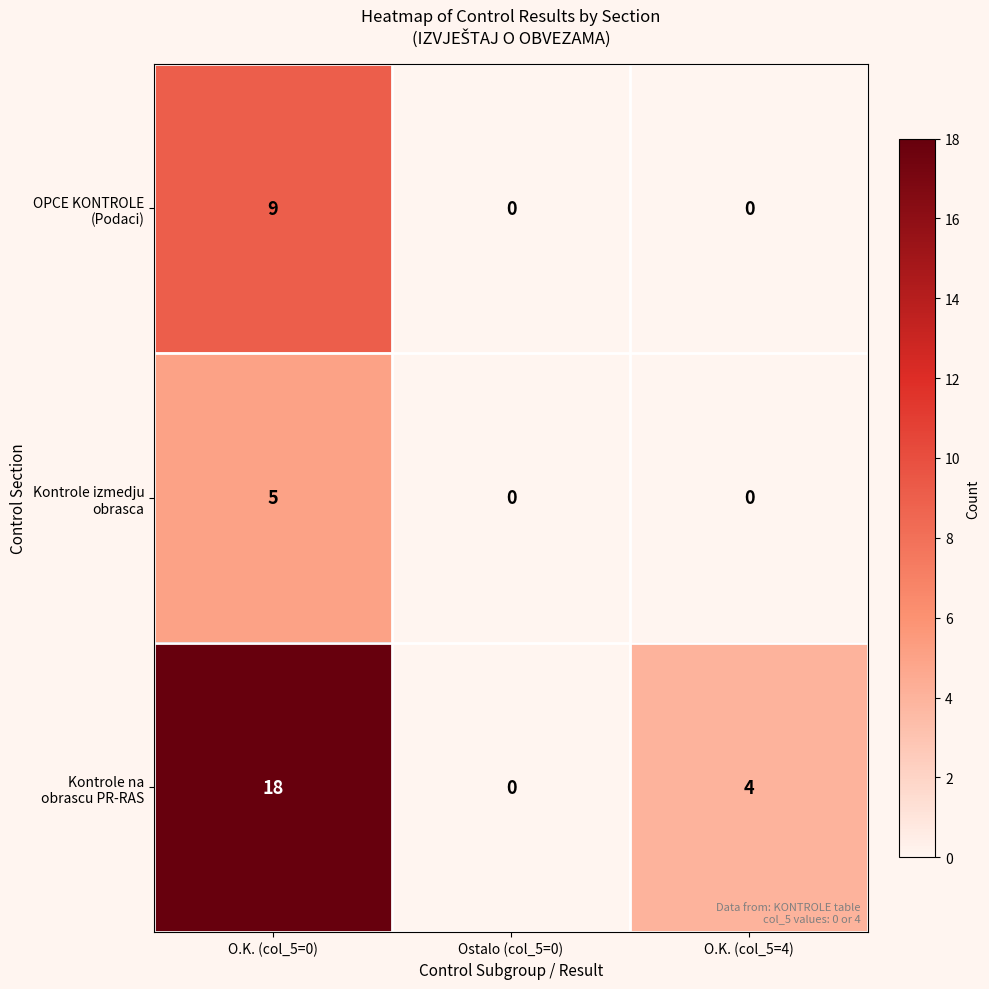

What is the total value across all series at O.K. (col_5=0)?

32